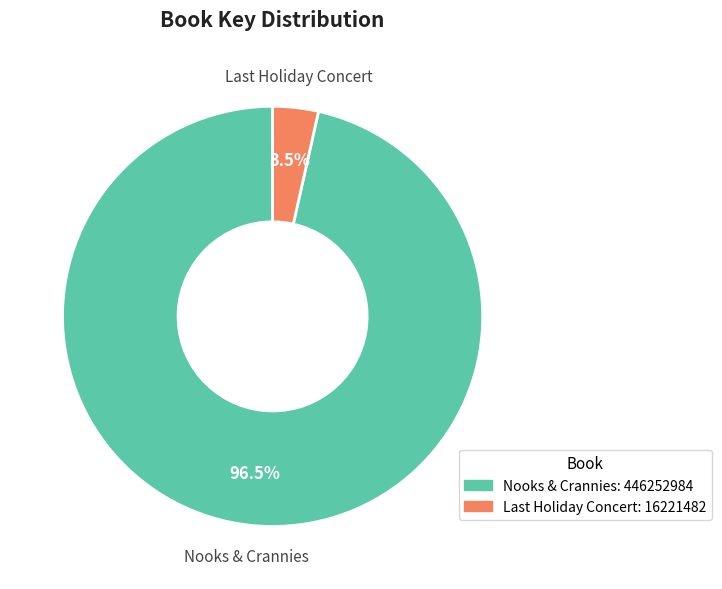

Which slice is the largest?

Nooks & Crannies